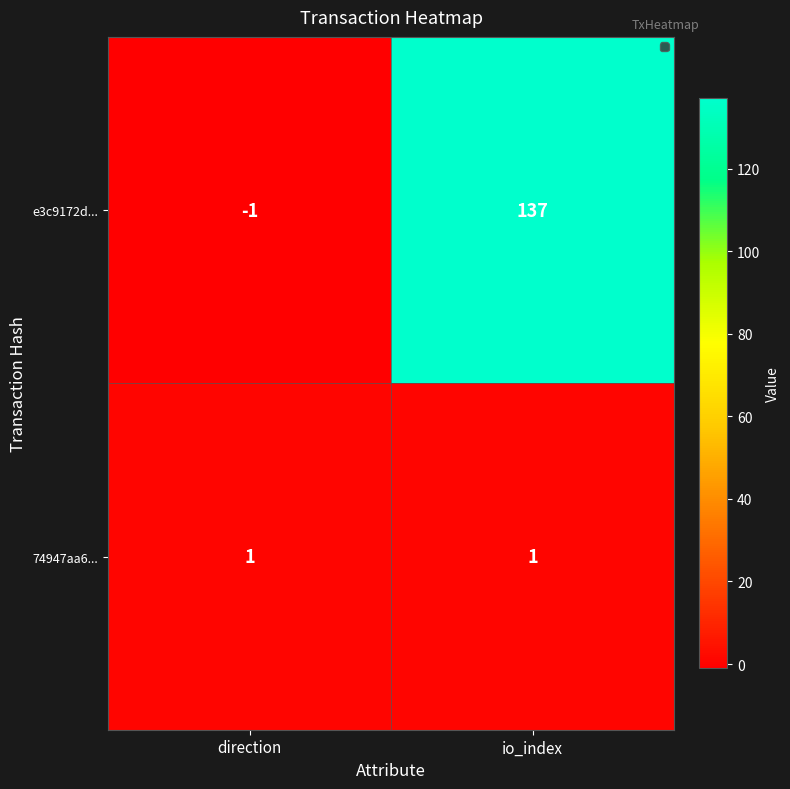

What is the sum of the e3c9172d... values at direction and io_index?

136